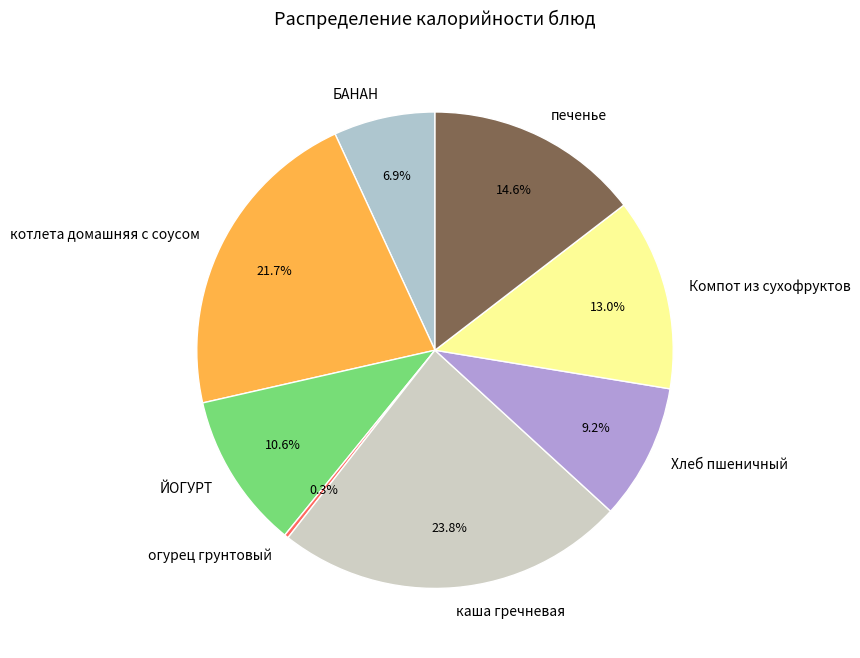

Which has a higher value, ЙОГУРТ or печенье?

печенье